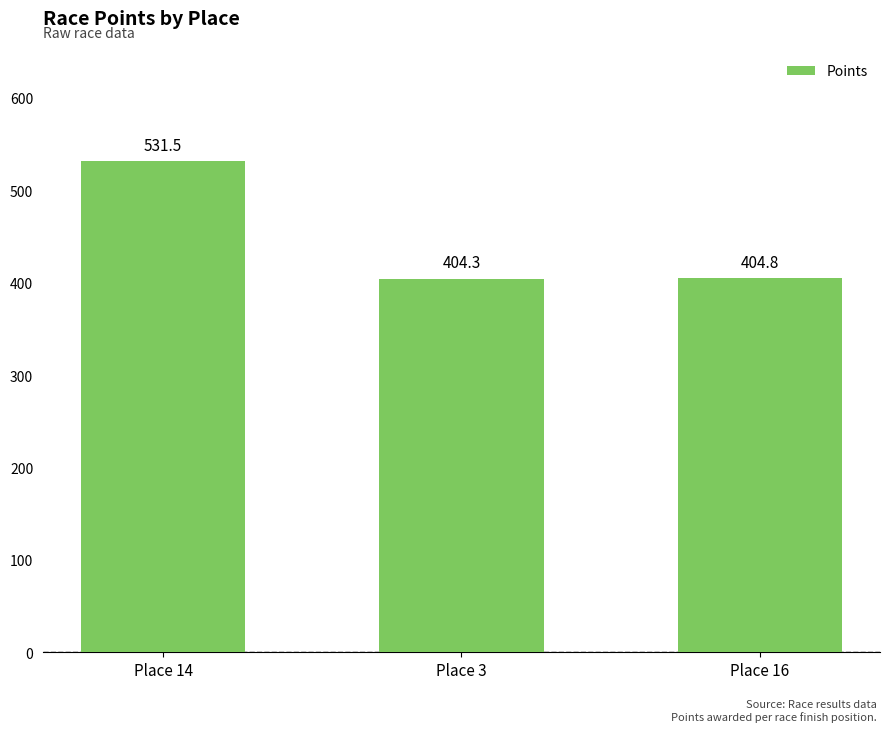

What is the value of the 2nd bar from the left?

404.3